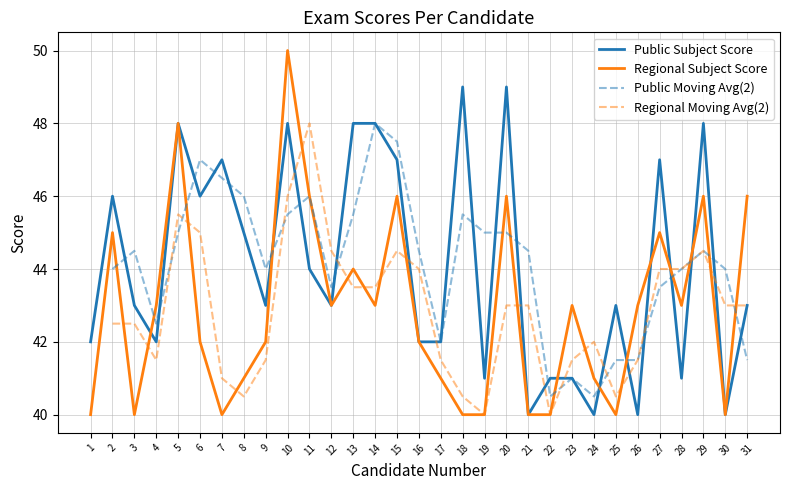

How many data points in Public Subject Score are less than 43?

12